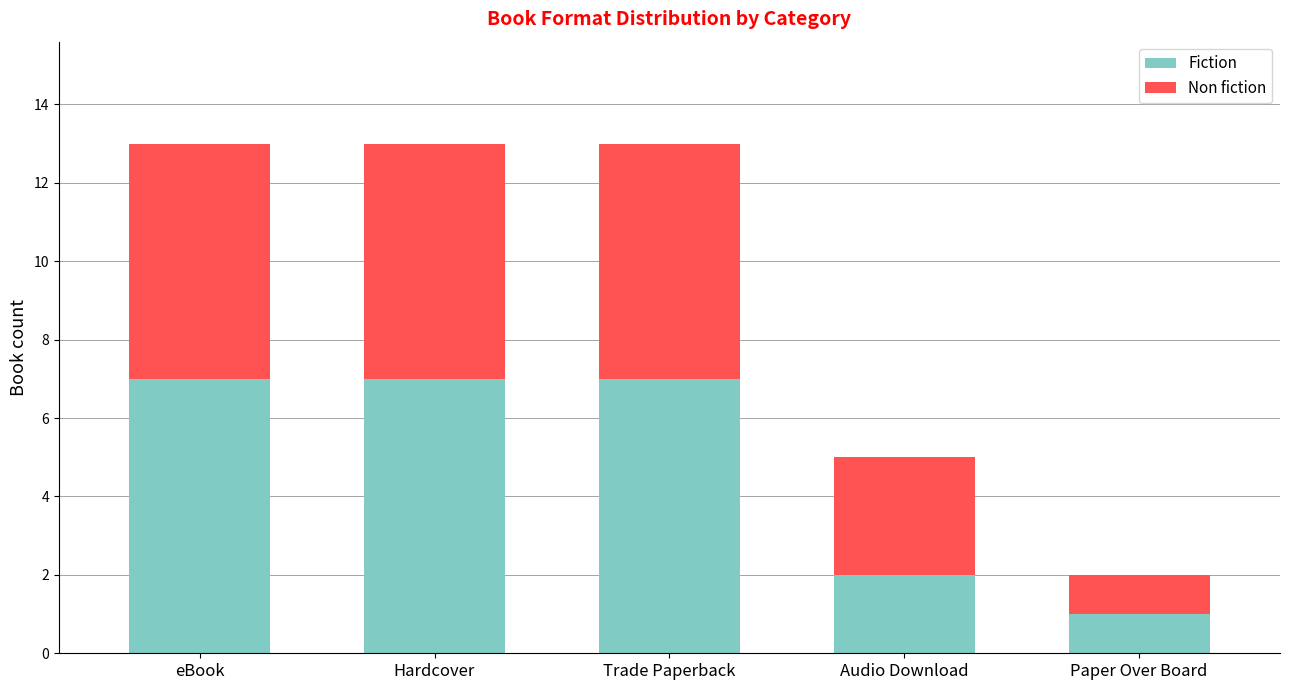

Is it true that Fiction equals 7 at eBook?

True